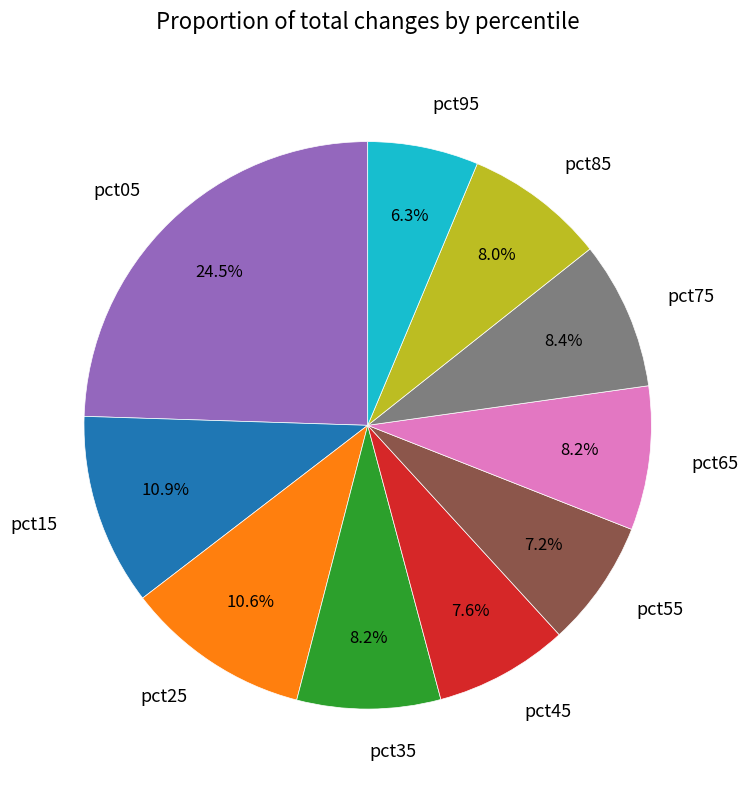

To the nearest percent, what percentage of the pie is pct65?

8%